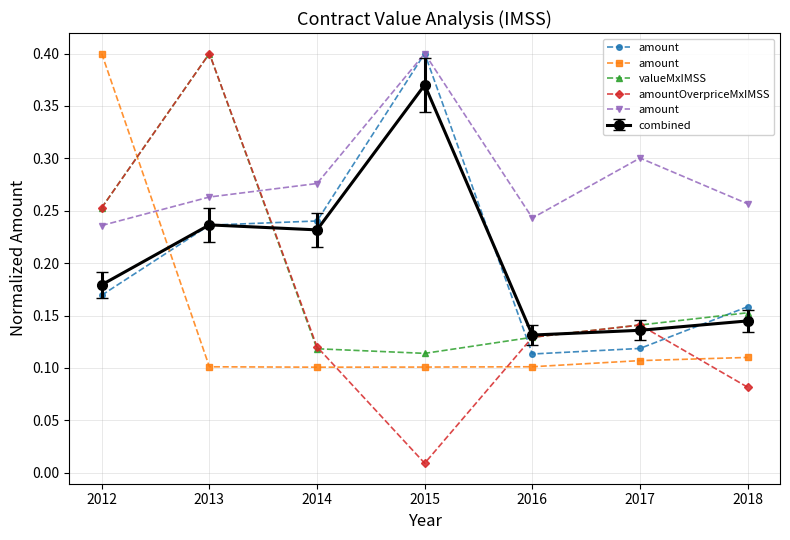

Between 2015 and 2016, which series saw the biggest shift?

amount